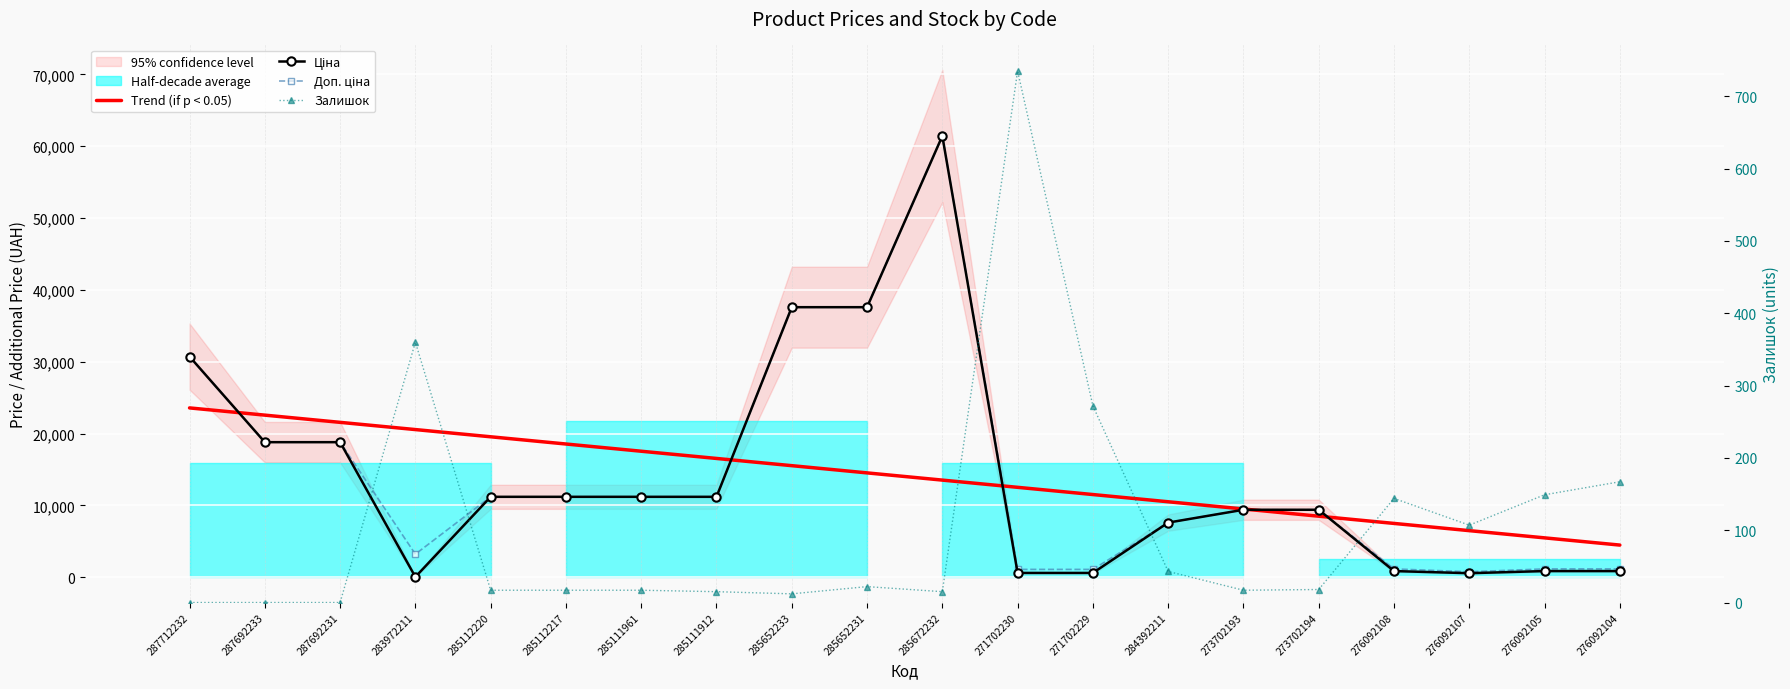

Reading right to left, extract all data points from this chart.

Trend (if p < 0.05): 276092104=4467.3	276092105=5472.6	276092107=6478.0	276092108=7483.3	273702194=8488.6	273702193=9493.9	284392211=10499.3	271702229=11504.6	271702230=12509.9	285672232=13515.2	285652231=14520.6	285652233=15525.9	285111912=16531.2	285111961=17536.5	285112217=18541.9	285112220=19547.2	283972211=20552.5	287692231=21557.8	287692233=22563.2	287712232=23568.5
Ціна: 276092104=848.4	276092105=848.4	276092107=551.5	276092108=848.4	273702194=9384.0	273702193=9384.0	284392211=7596.5	271702229=589.9	271702230=589.9	285672232=61434.3	285652231=37593.6	285652233=37593.6	285111912=11188.2	285111961=11188.2	285112217=11188.2	285112220=11188.2	283972211=32.0	287692231=18796.8	287692233=18796.8	287712232=30717.1
Доп. ціна: 276092104=1149.7	276092105=1149.7	276092107=747.0	276092108=1149.7	273702194=9384.0	273702193=9384.0	284392211=7596.5	271702229=1081.7	271702230=1081.7	285672232=61434.3	285652231=37593.6	285652233=37593.6	285111912=11188.2	285111961=11188.2	285112217=11188.2	285112220=11188.2	283972211=3205.0	287692231=18796.8	287692233=18796.8	287712232=30717.1
Залишок: 276092104=167.0	276092105=149.0	276092107=107.0	276092108=144.0	273702194=18.0	273702193=17.0	284392211=43.0	271702229=272.0	271702230=735.0	285672232=15.0	285652231=22.0	285652233=12.0	285111912=15.0	285111961=17.0	285112217=17.0	285112220=17.0	283972211=360.0	287692231=0.0	287692233=0.0	287712232=0.0